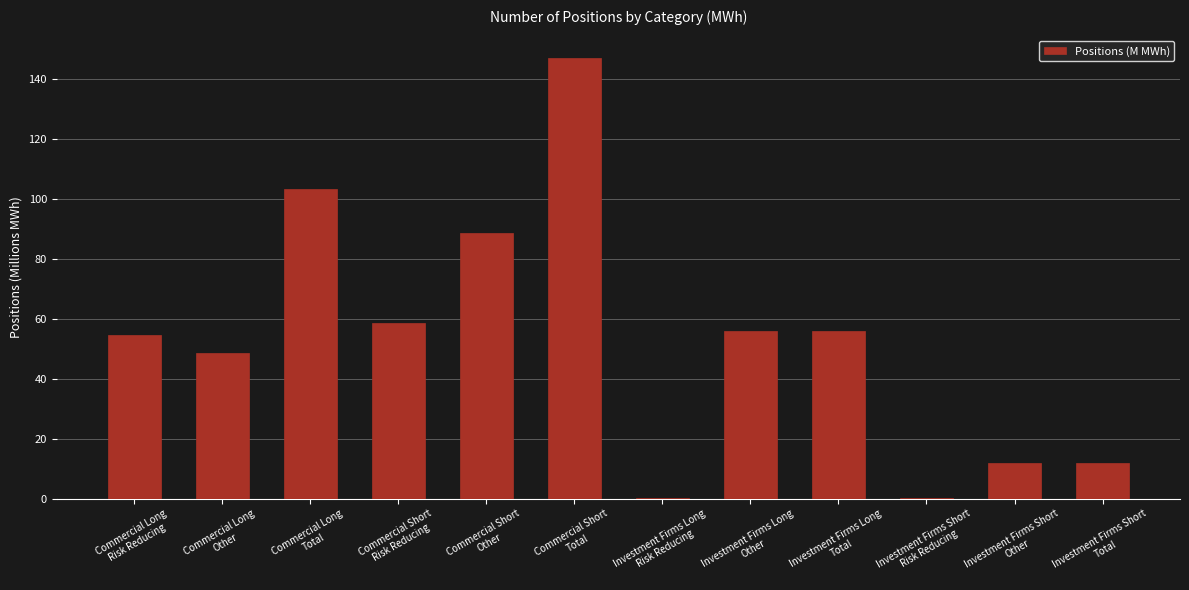

What is the greatest value displayed?

147.2